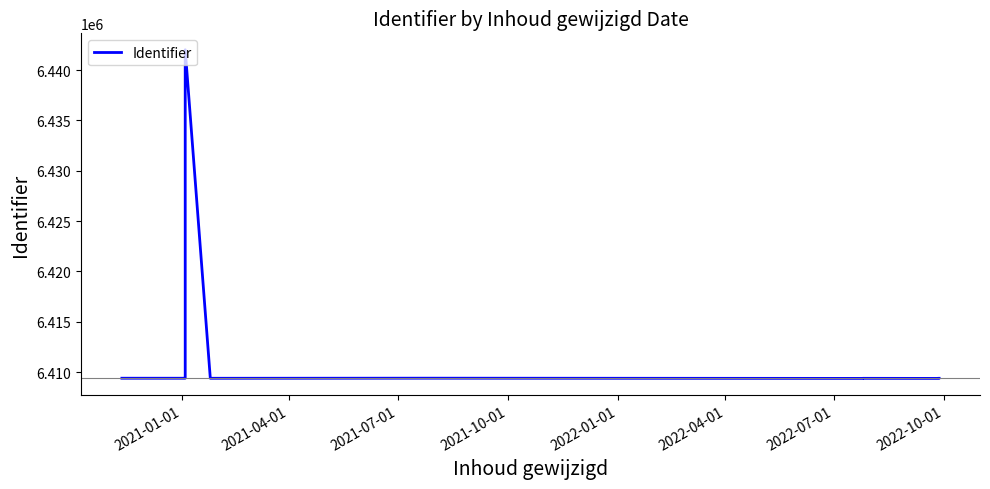

The value at 2022-07-01 is 6409398. True or false?

True